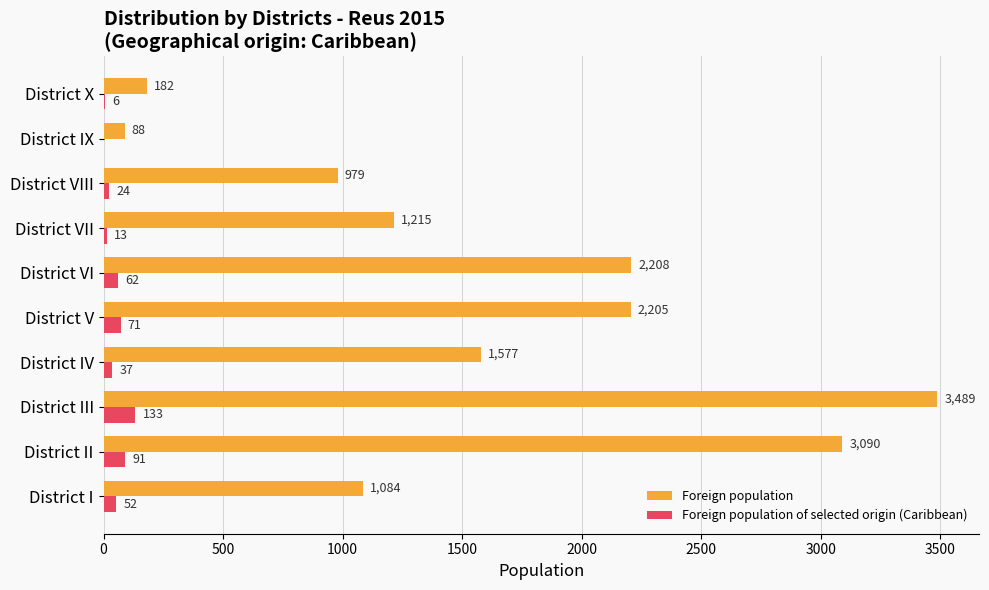

Which series has the largest total across all categories?

Foreign population